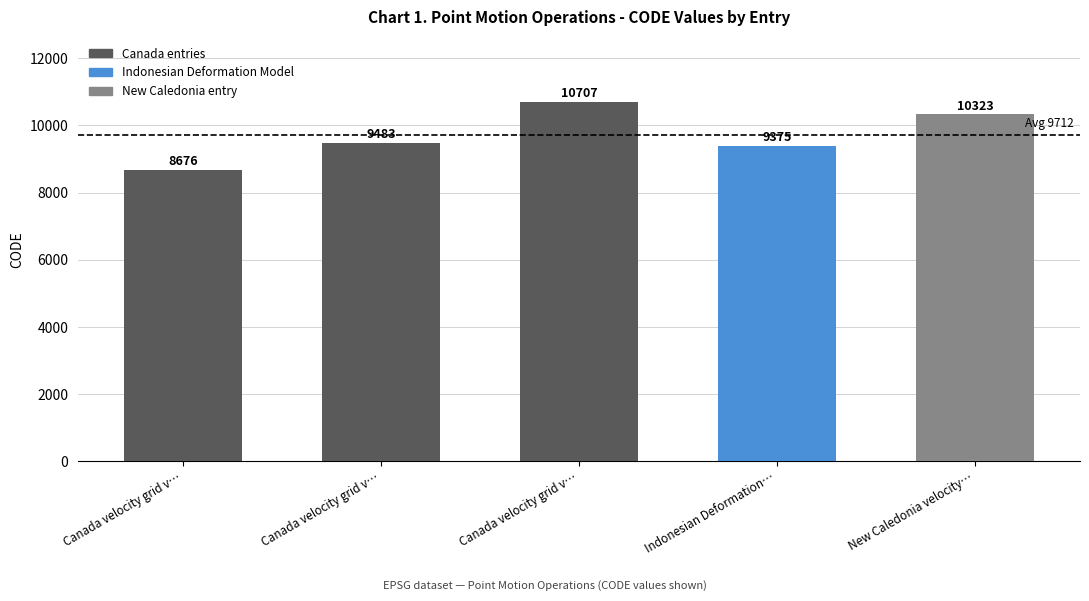

Reading left to right, what are all the values shown in this chart?

Canada velocity grid v…=8676	Canada velocity grid v…=9483	Canada velocity grid v…=10707	Indonesian Deformation…=9375	New Caledonia velocity…=10323